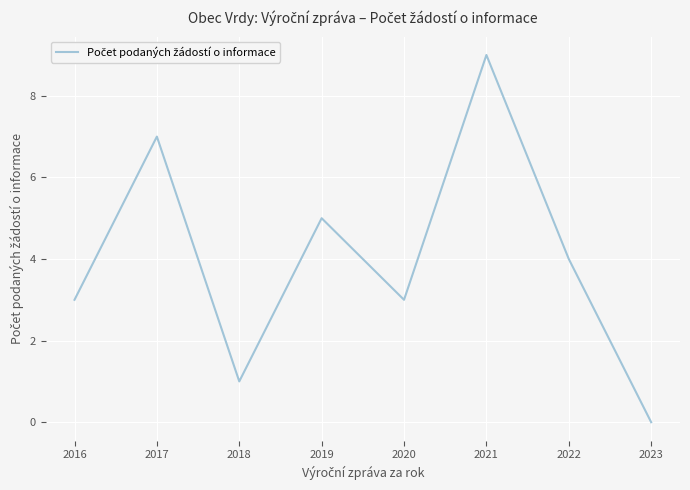

How many interior local valleys (lower than both neighbors) does the data have?

2